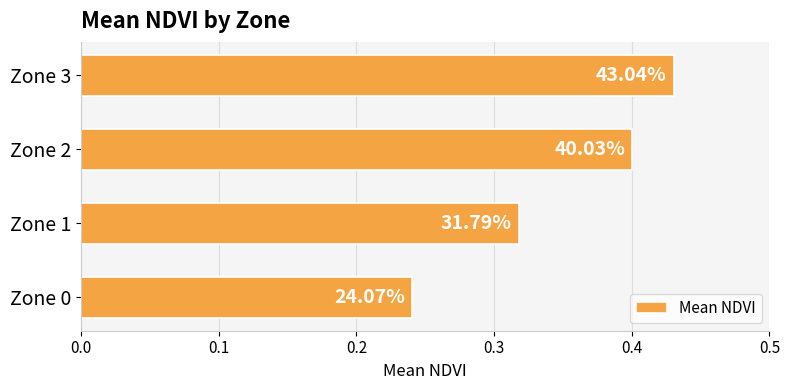

What is the average value?

0.3